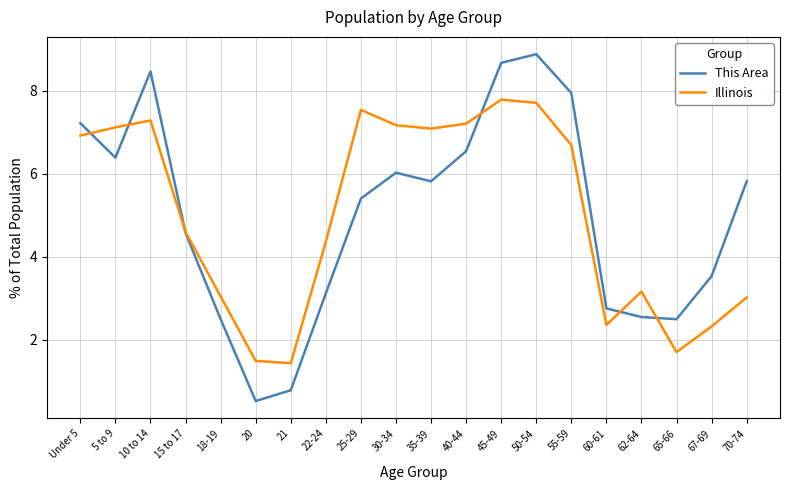

What is the spread (max minus min) of values at 62-64?

0.6